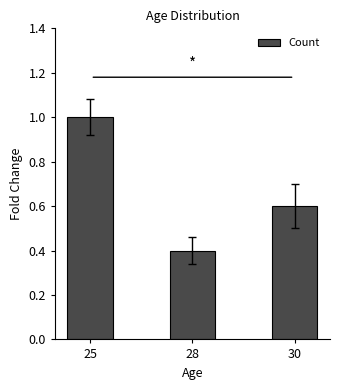

Reading left to right, transcribe all the data shown in this chart.

1.0	0.4	0.6